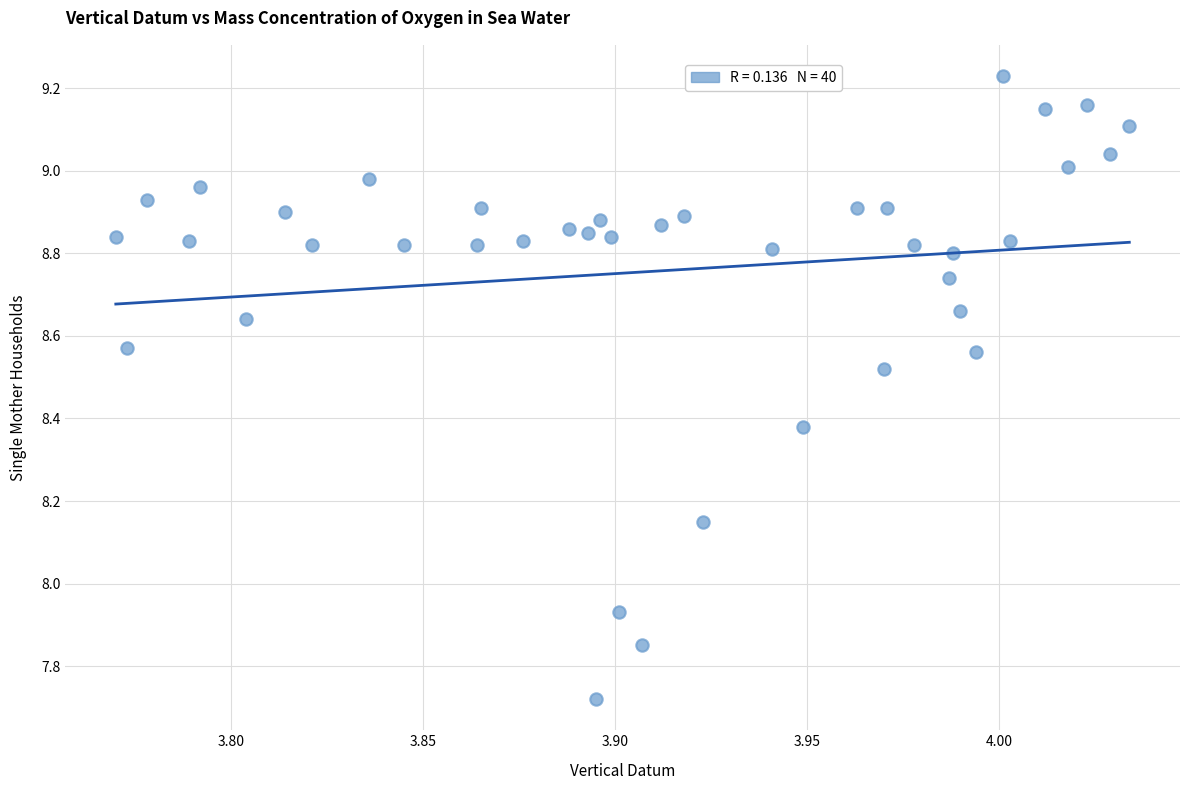

What is the range of Y values (max minus min)?

1.5